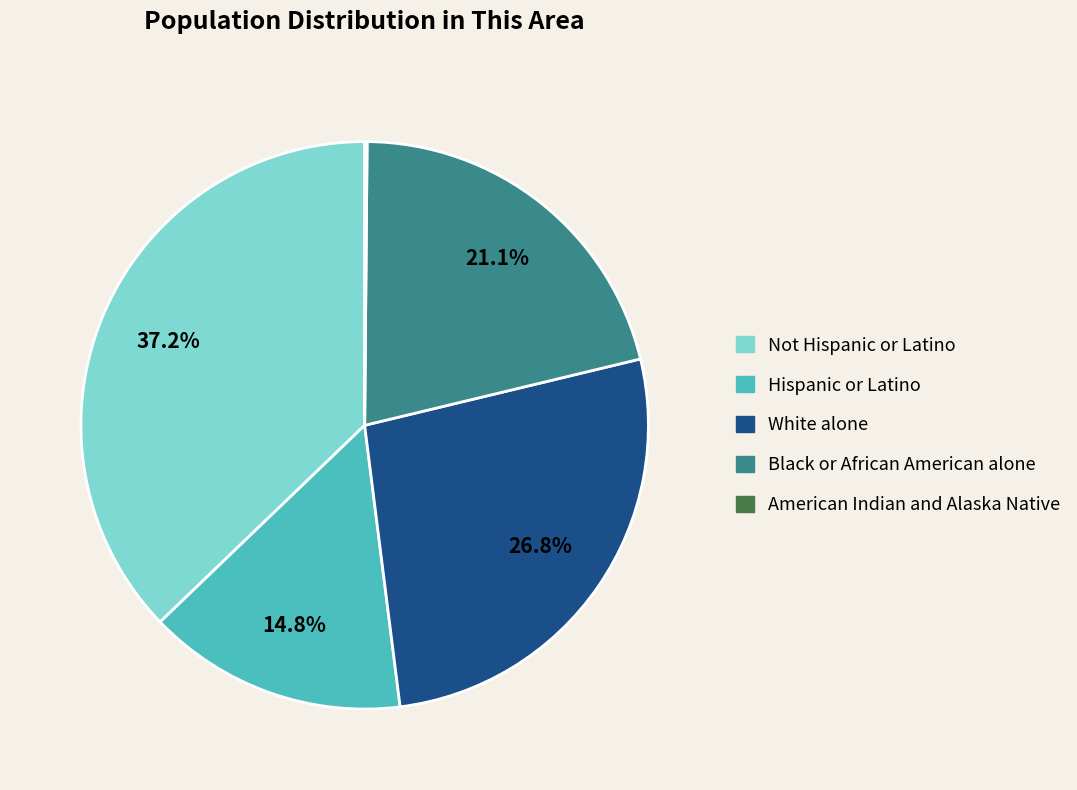

To the nearest percent, what is the difference between the largest and smallest slice percentages?

37%